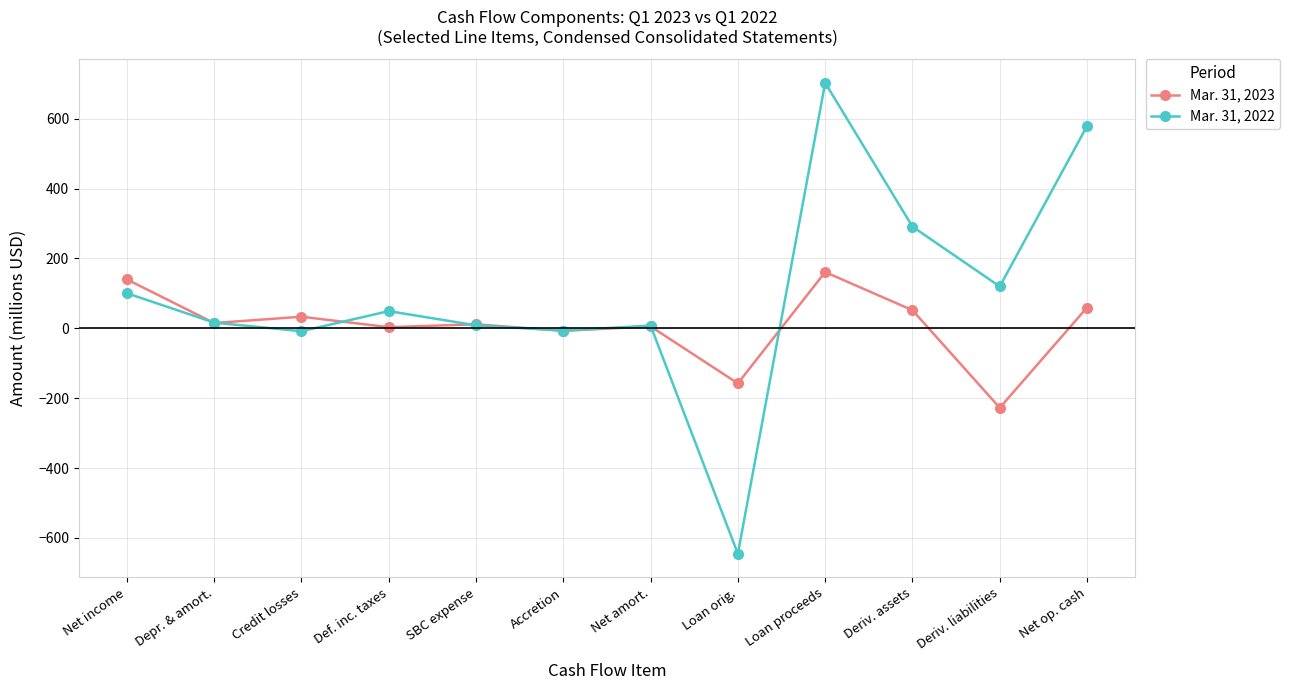

Where is the first local maximum for Mar. 31, 2022?

Def. inc. taxes